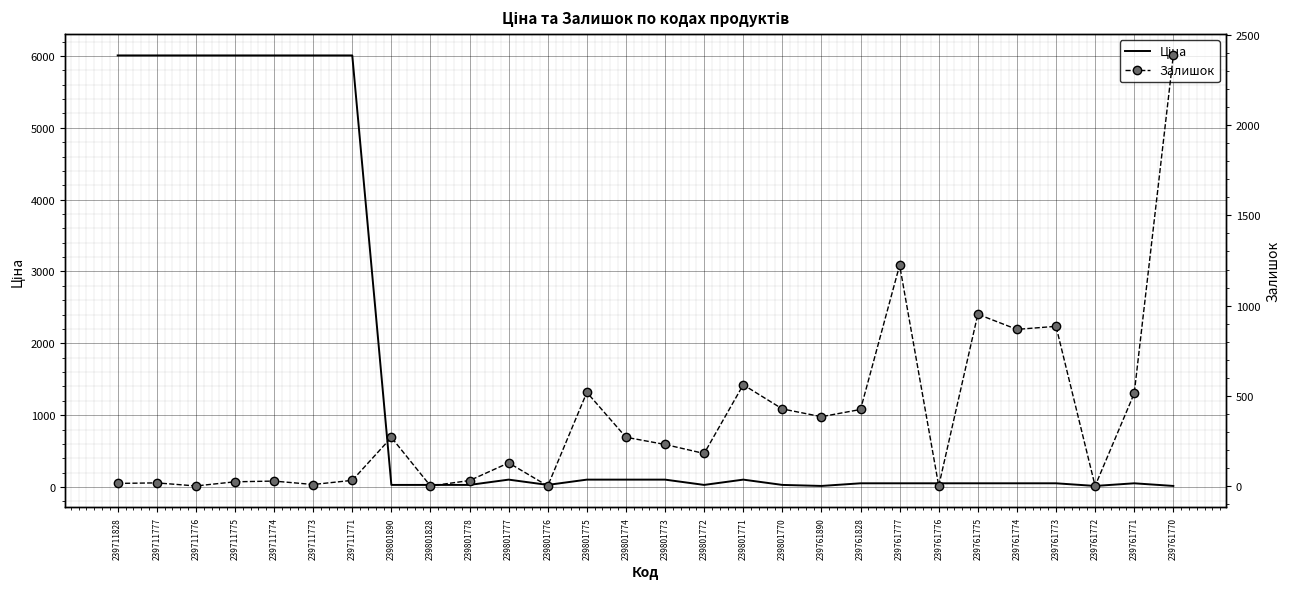

Is the value of Залишок at 239711771 greater than the value of Ціна at 239761770?

Yes